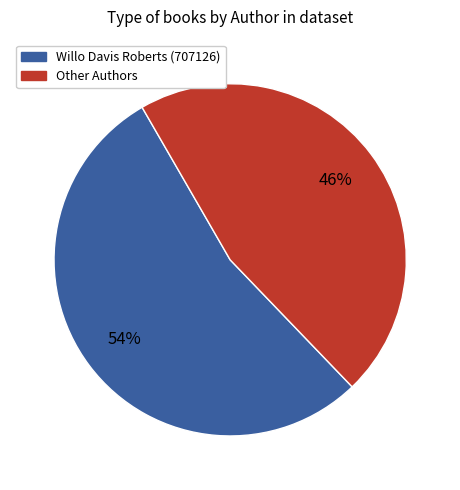

Does any single category account for the majority?

Yes